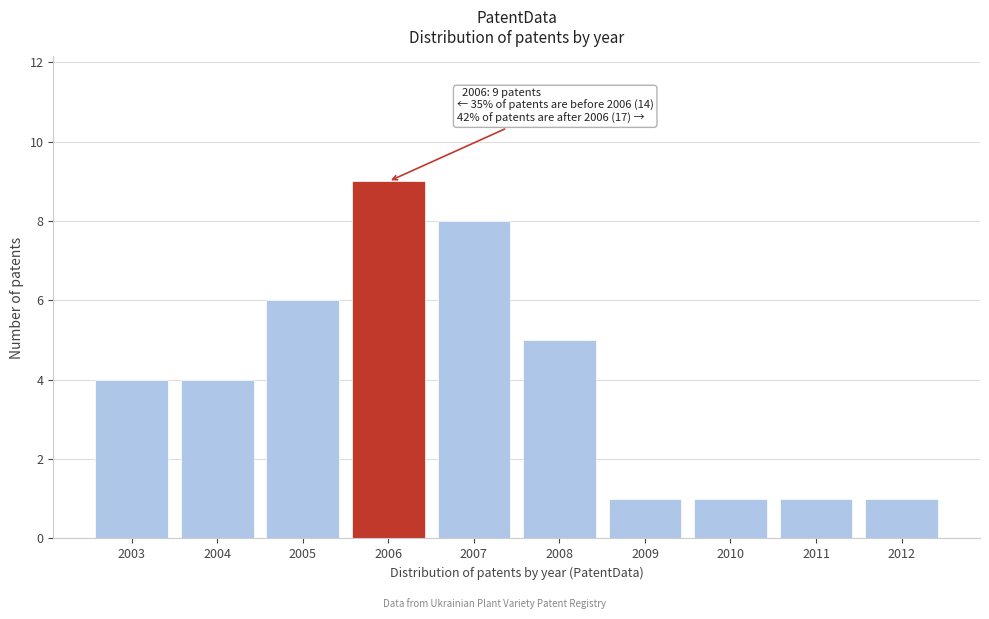

Reading left to right, transcribe all the data shown in this chart.

4	4	6	9	8	5	1	1	1	1